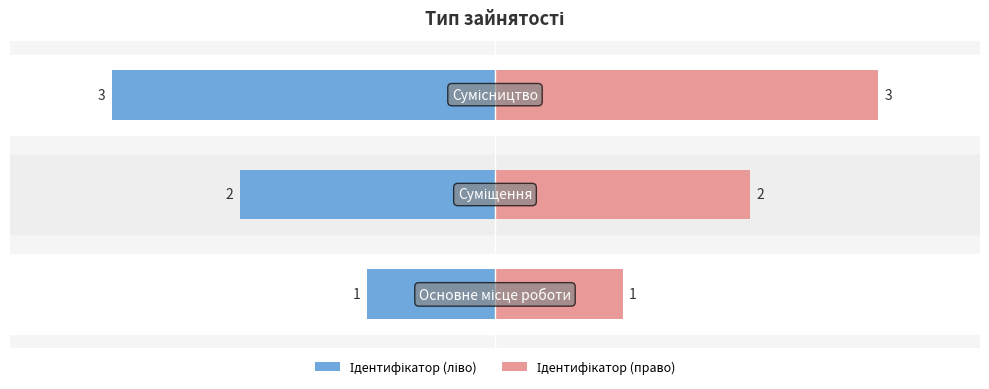

Rank the series by their maximum value, from highest to lowest.

Ідентифікатор (право), Ідентифікатор (ліво)